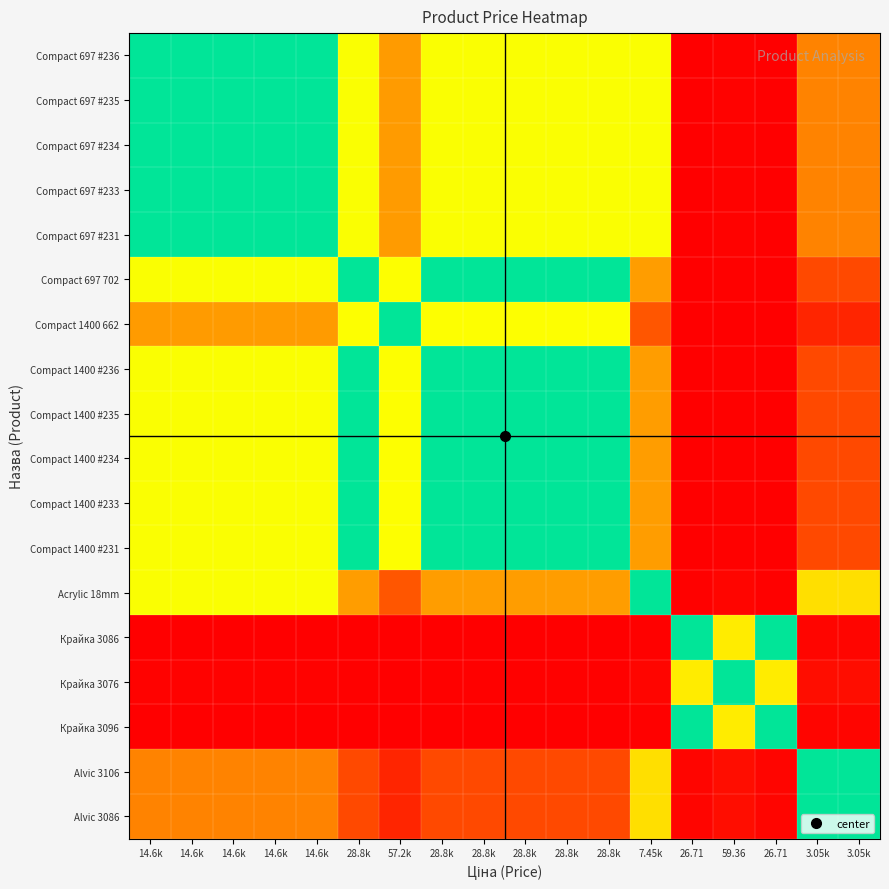

Count the number of categories in the chart.

18